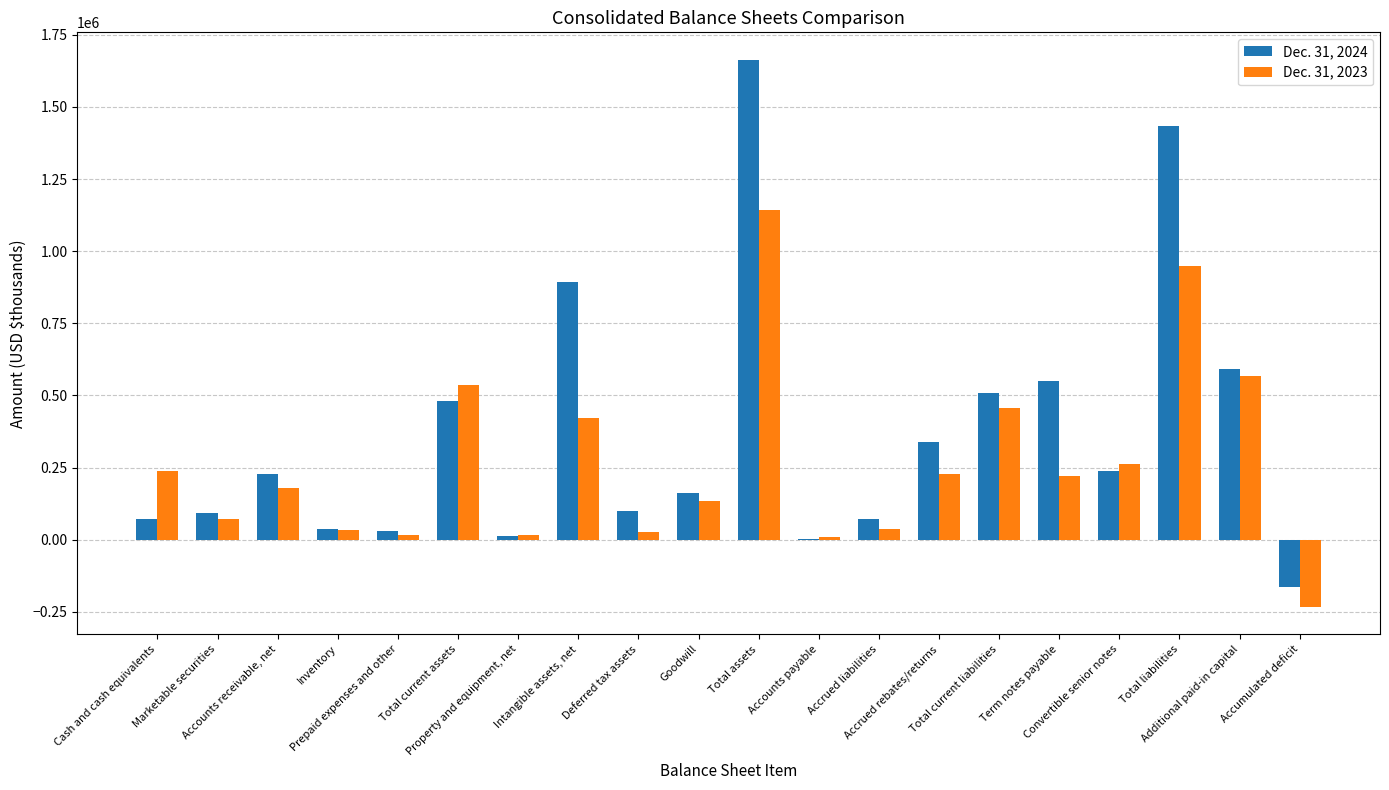

Which series has the largest total across all categories?

Dec. 31, 2024